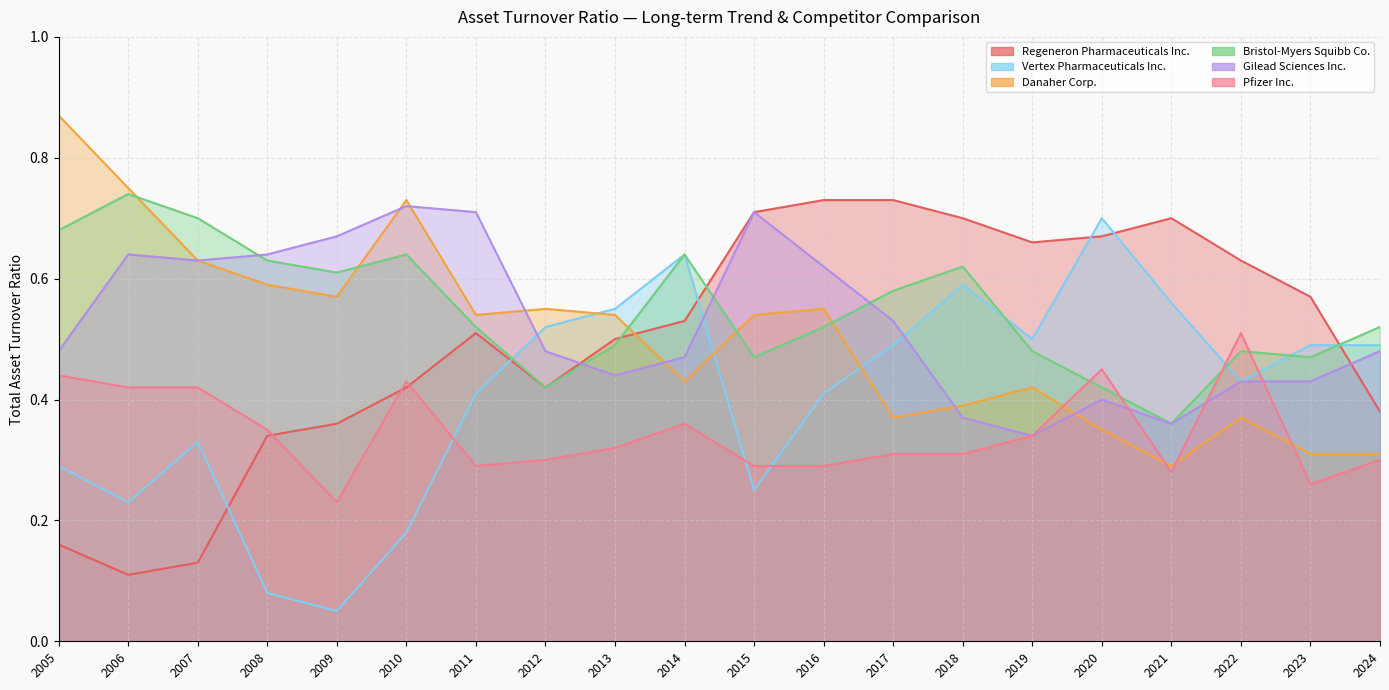

Does the chart have visible grid lines?

Yes